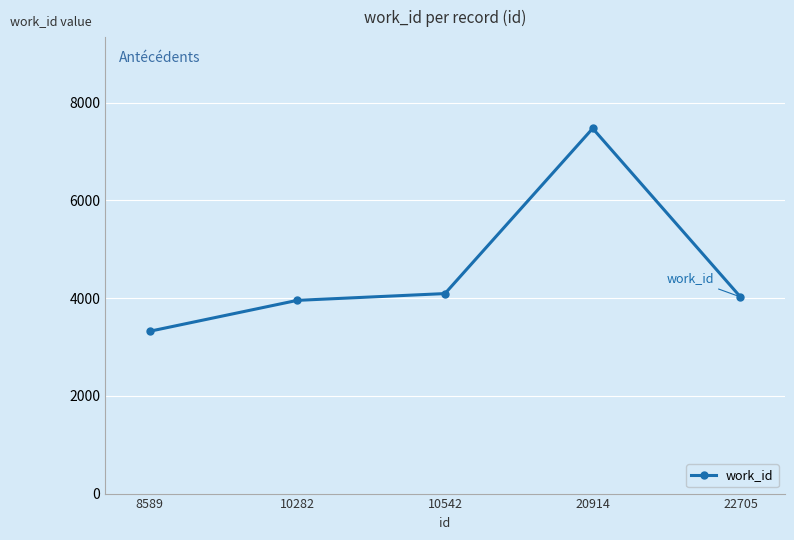

Which label corresponds to the largest value in the chart?

20914